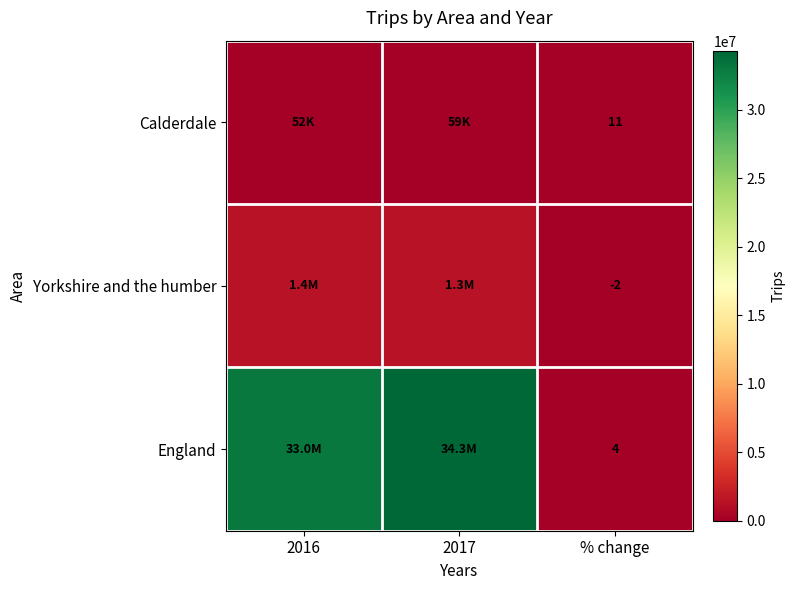

What is the total value across all series at % change?

13